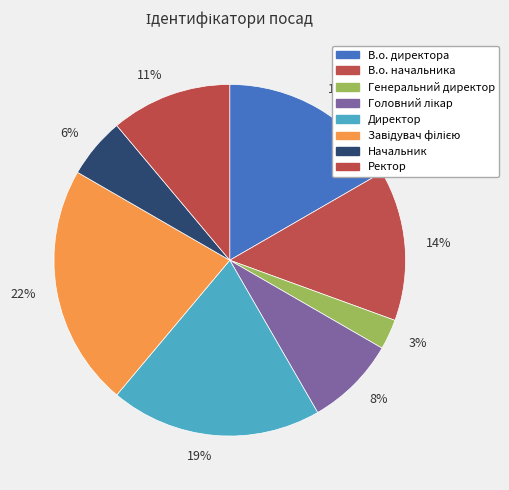

Which category has the biggest portion of the pie?

22%